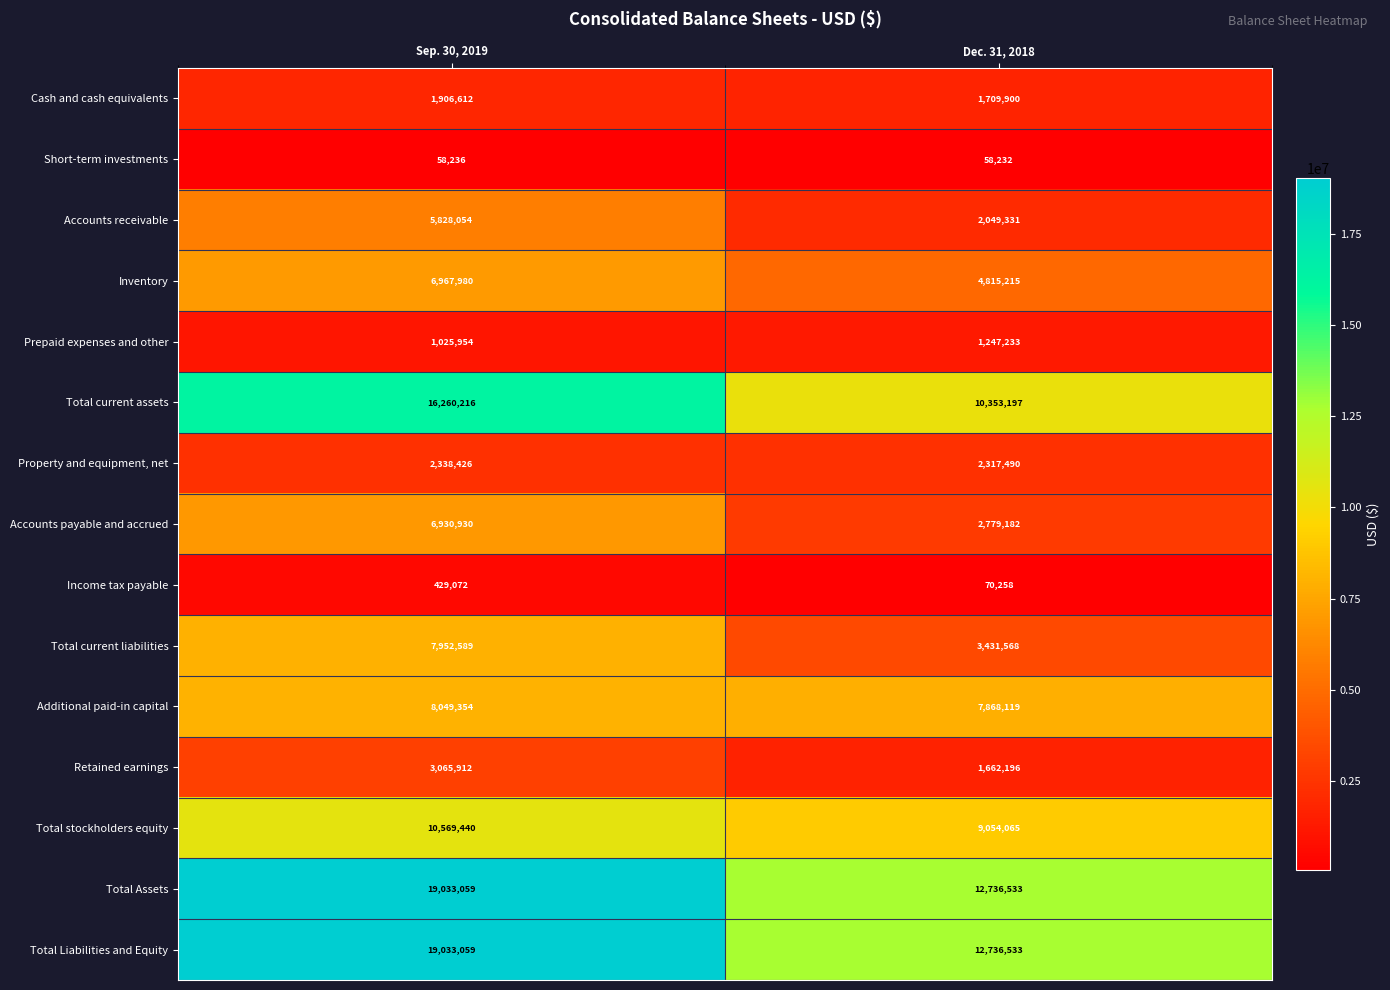

What is the difference between the highest and lowest values at Dec. 31, 2018?

12678301